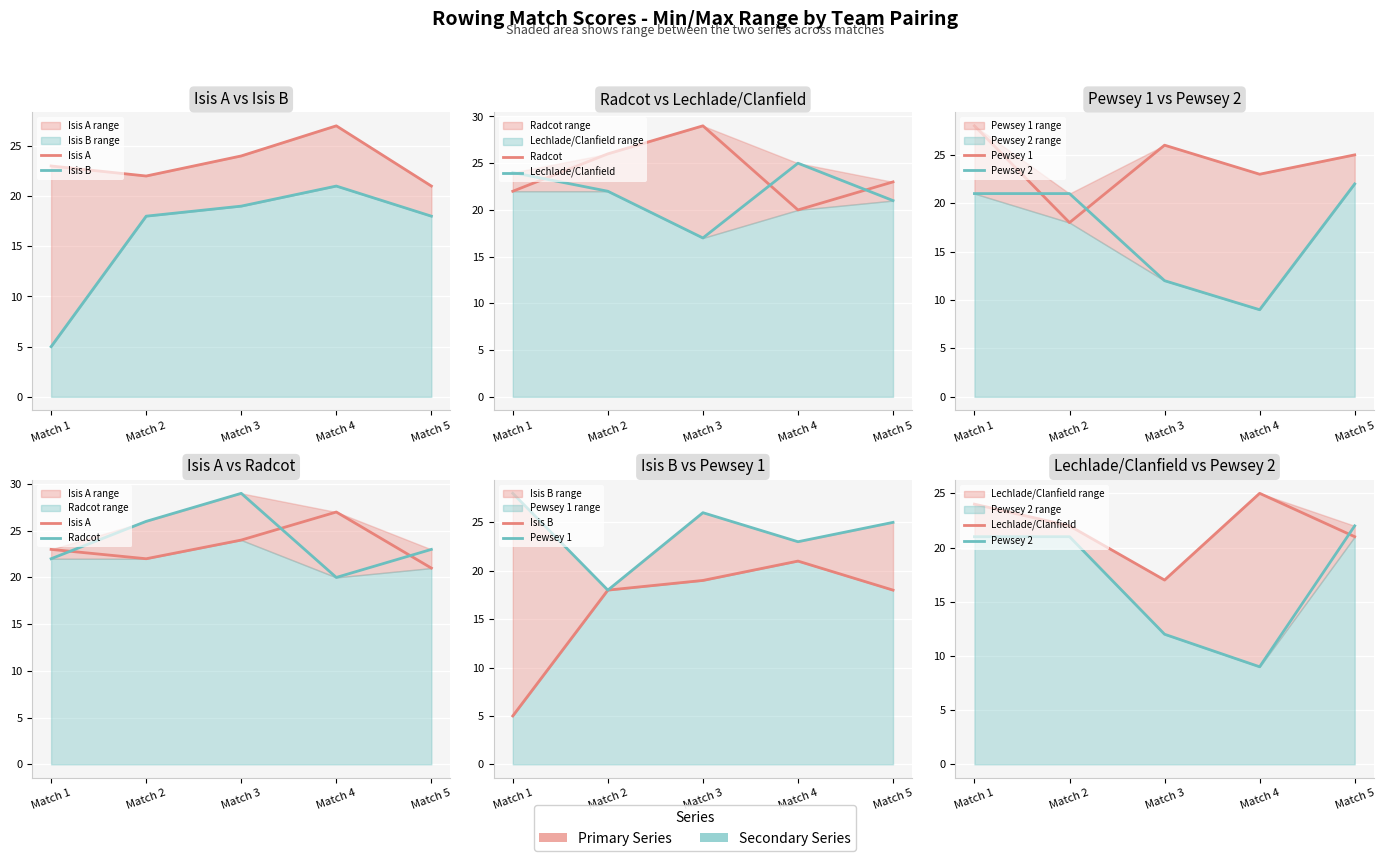

What is the spread (max minus min) of values at Match 3?

17